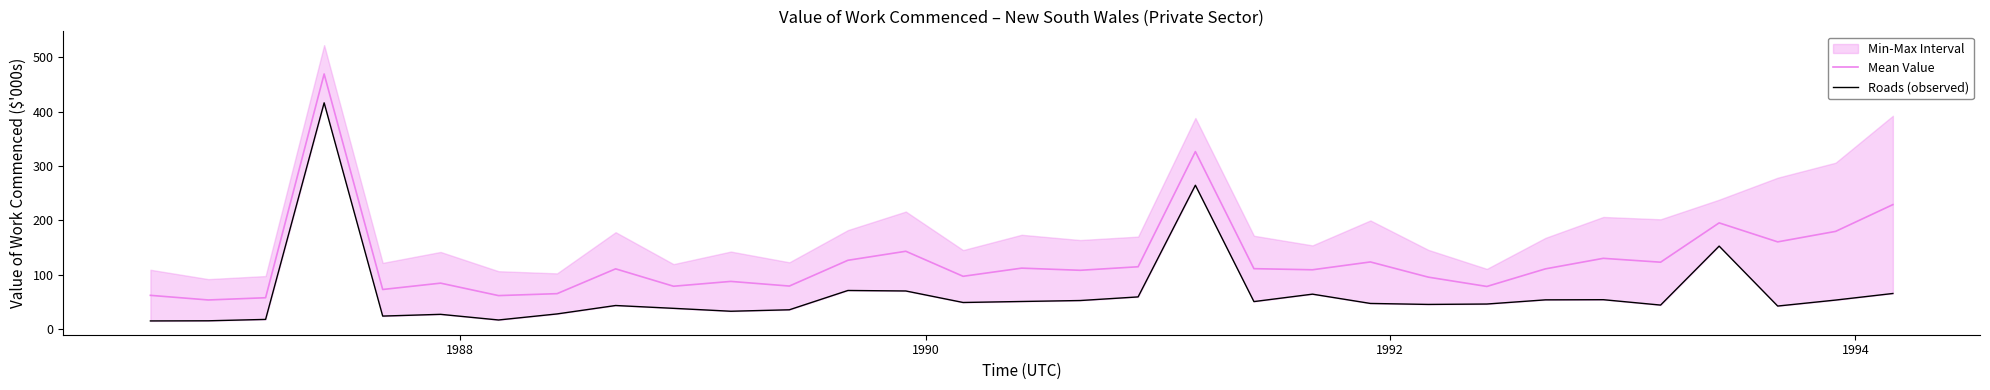

What is the lowest value of the Mean Value series?

53.6